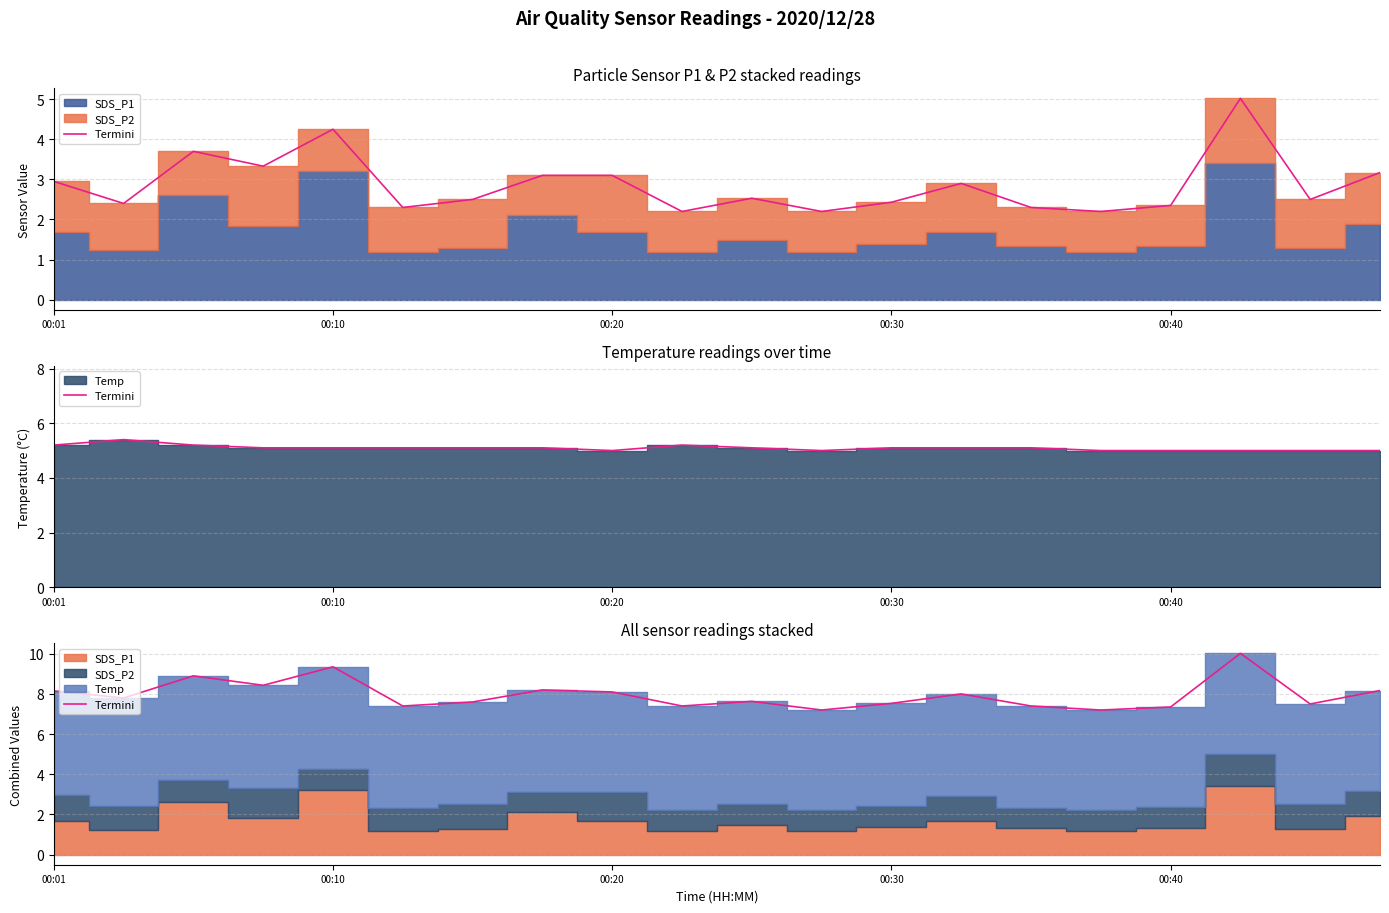

Where is the data nearest to the value 8?

13